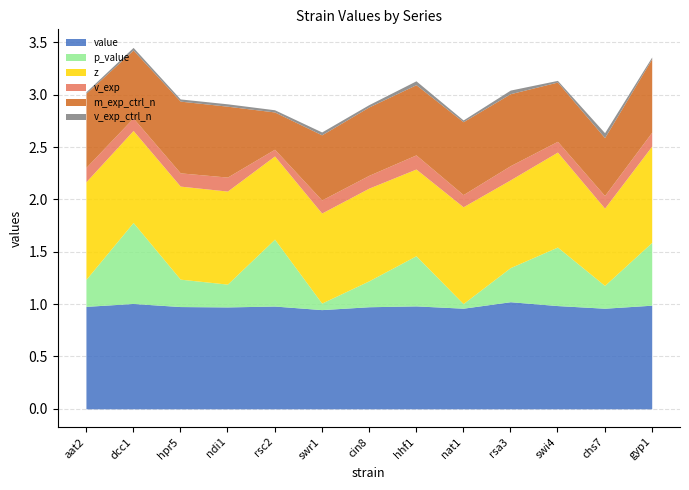

Does the chart have visible grid lines?

Yes